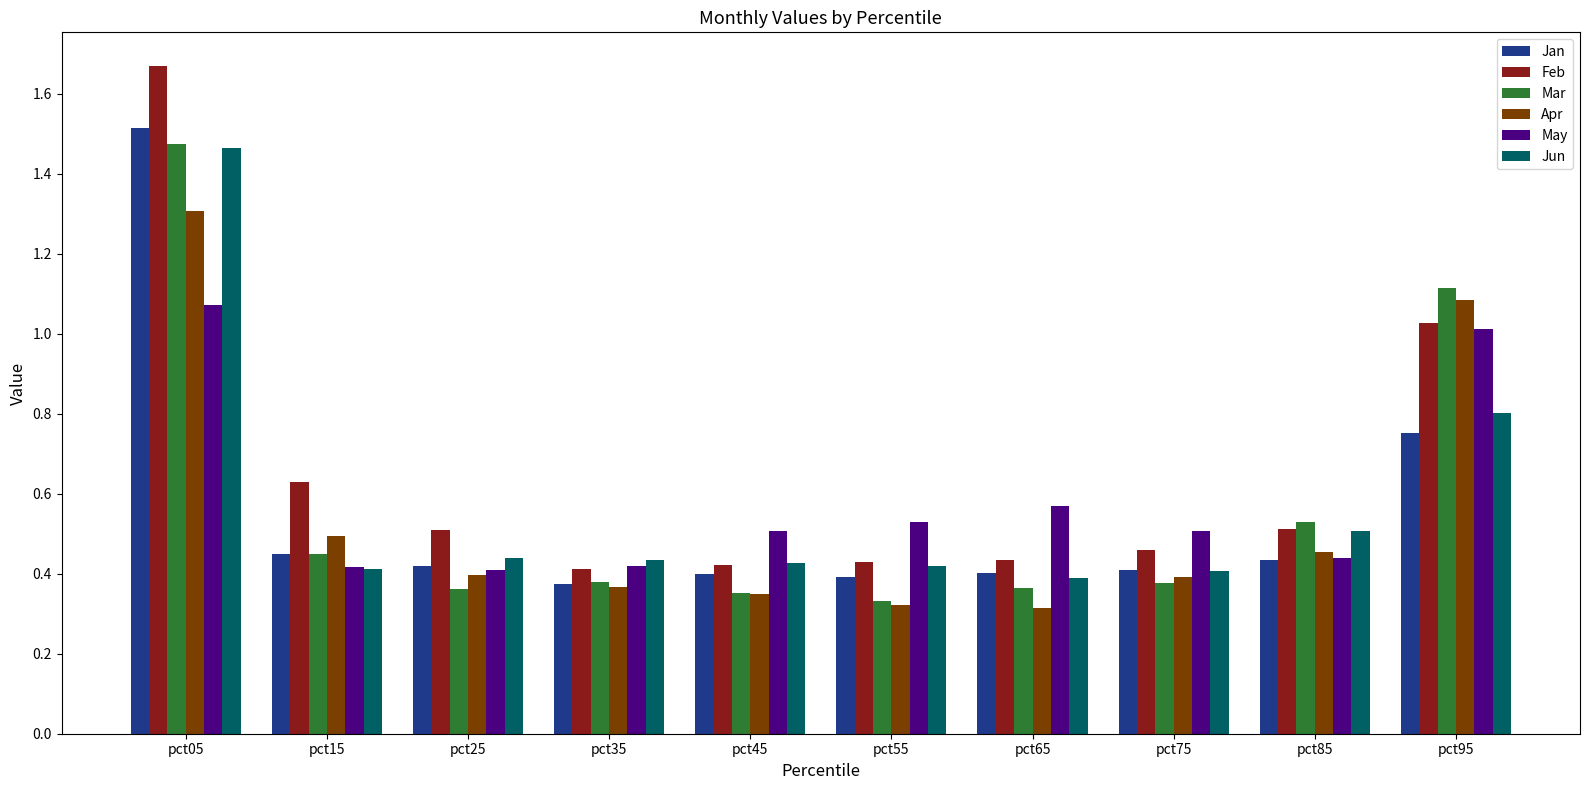

Is it true that Jan equals 0.3 at pct25?

False